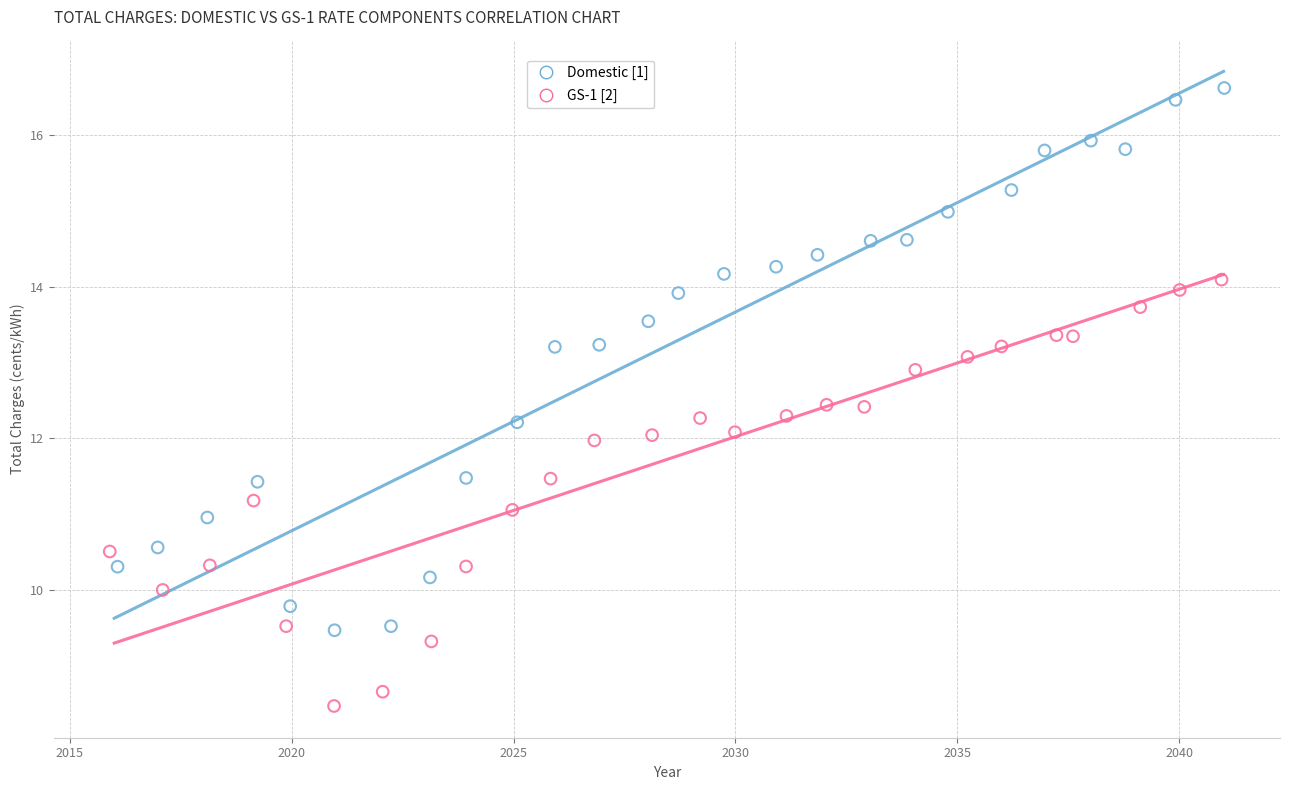

Which series has the widest spread of Y values?

Domestic [1]